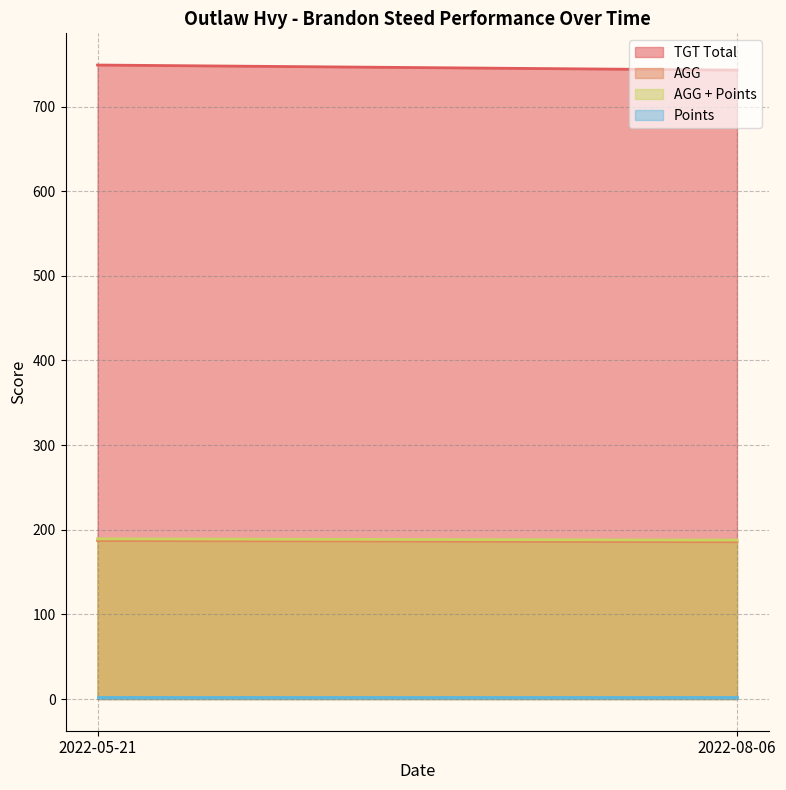

What is the spread (max minus min) of values at 2022-05-21?

747.0